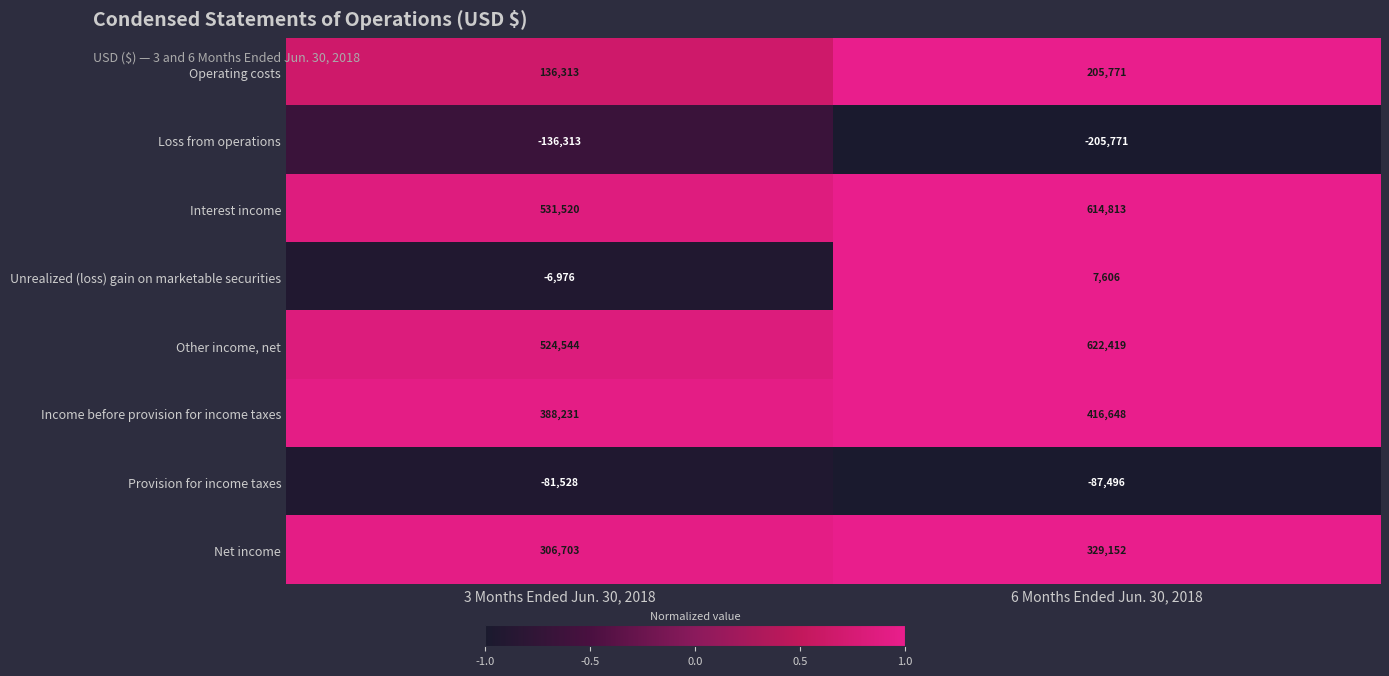

Count the number of data series in this chart.

8